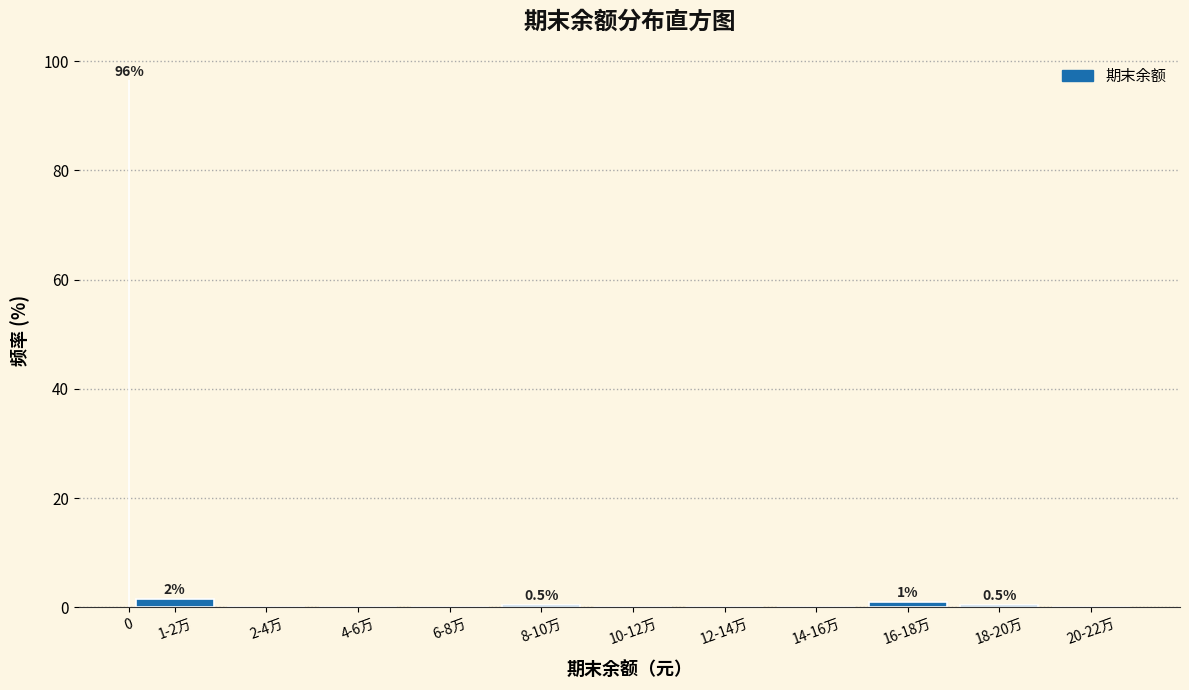

Reading left to right, extract all data points from this chart.

0=96.5	1-2万=1.5	2-4万=0.0	4-6万=0.0	6-8万=0.0	8-10万=0.5	10-12万=0.0	12-14万=0.0	14-16万=0.0	16-18万=1.0	18-20万=0.5	20-22万=0.0